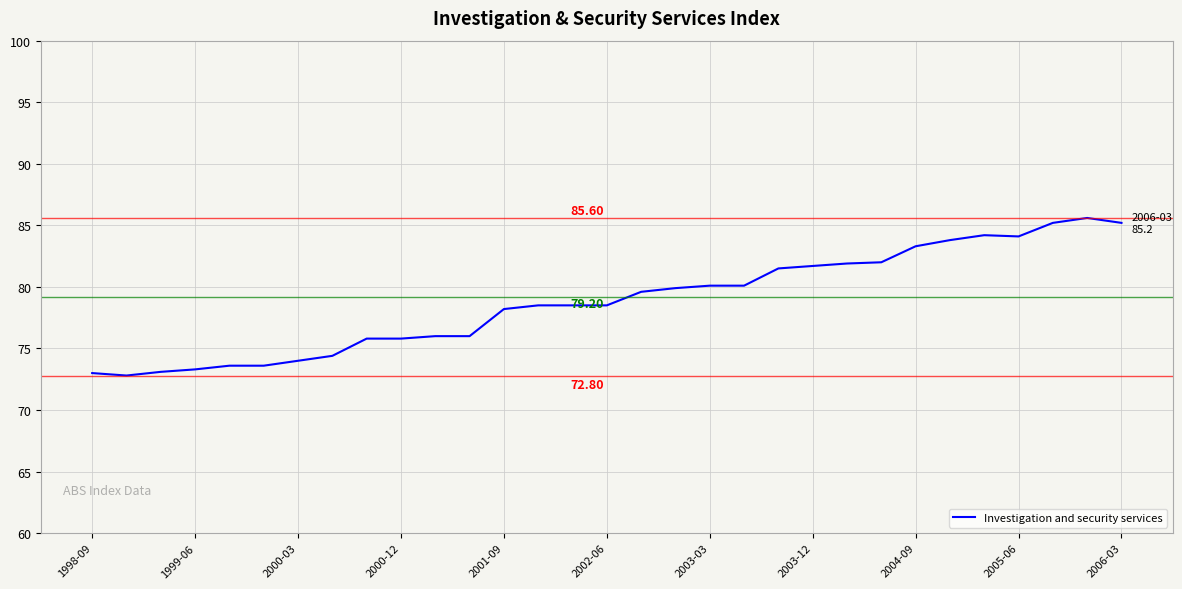

What is the difference between the maximum and minimum values?

12.8